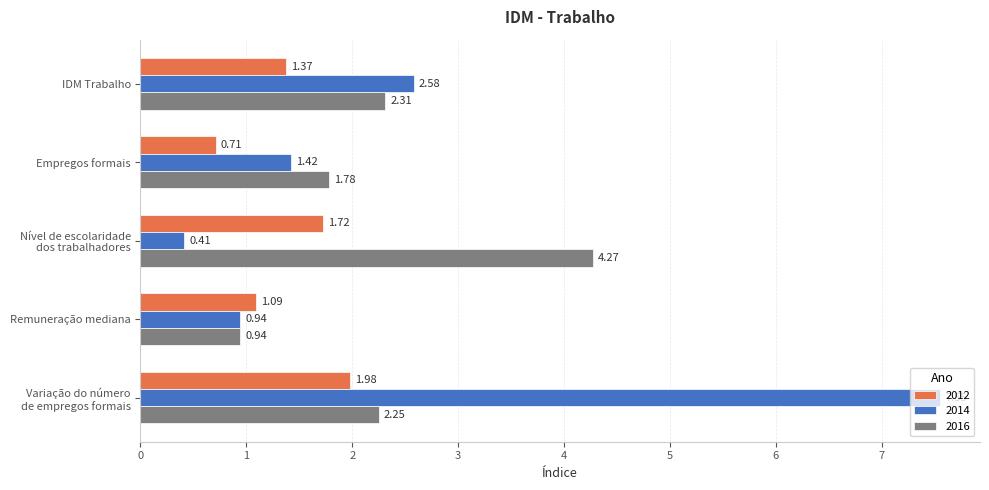

Rank the series at Nível de escolaridade
dos trabalhadores from highest to lowest value.

2016, 2012, 2014